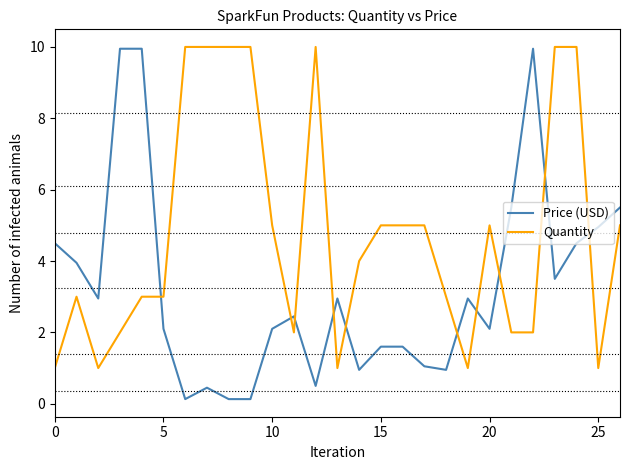

What is the maximum value shown in the chart?

10.0